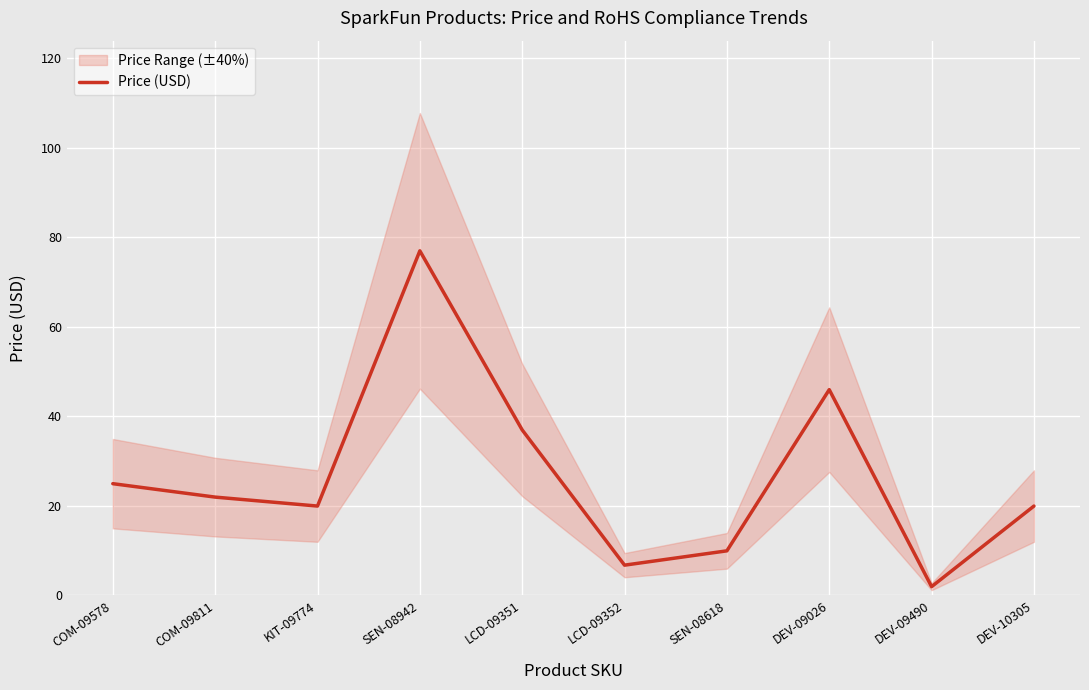

Which category has the highest value across all series?

SEN-08942